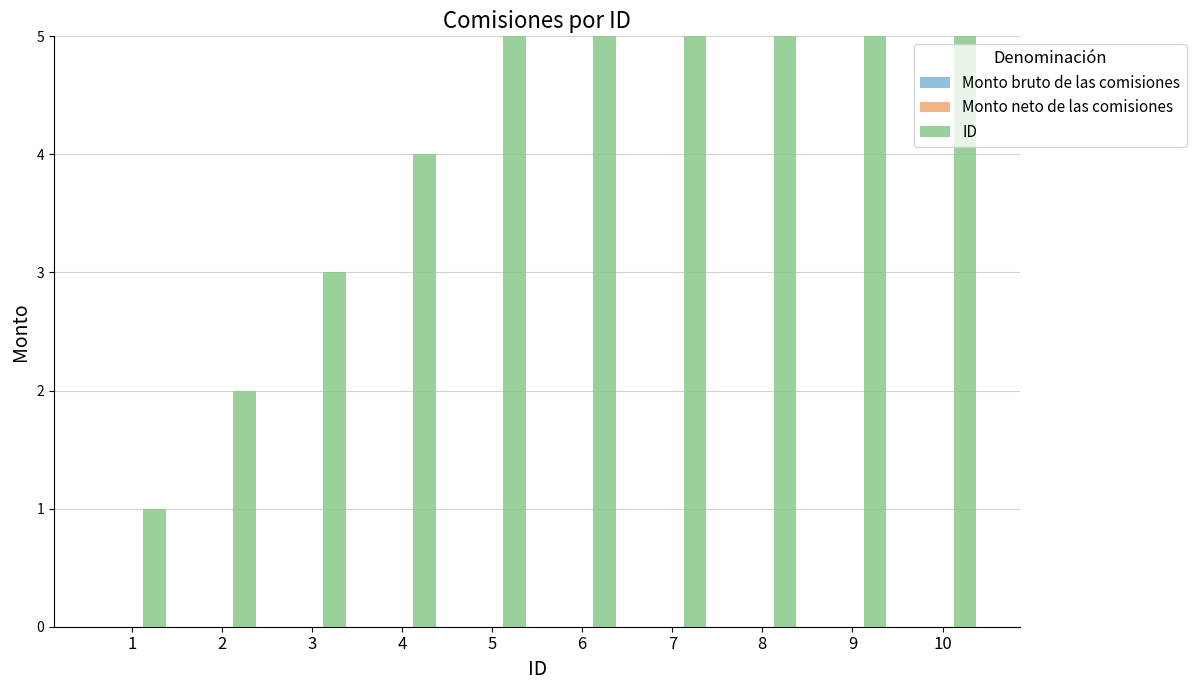

At which label does ID first exceed 6?

7